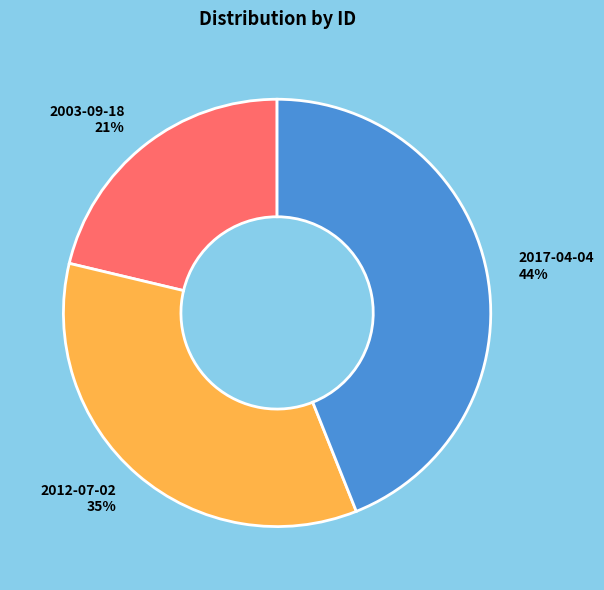

True or false: 2003-09-18 accounts for 21% of the total.

True